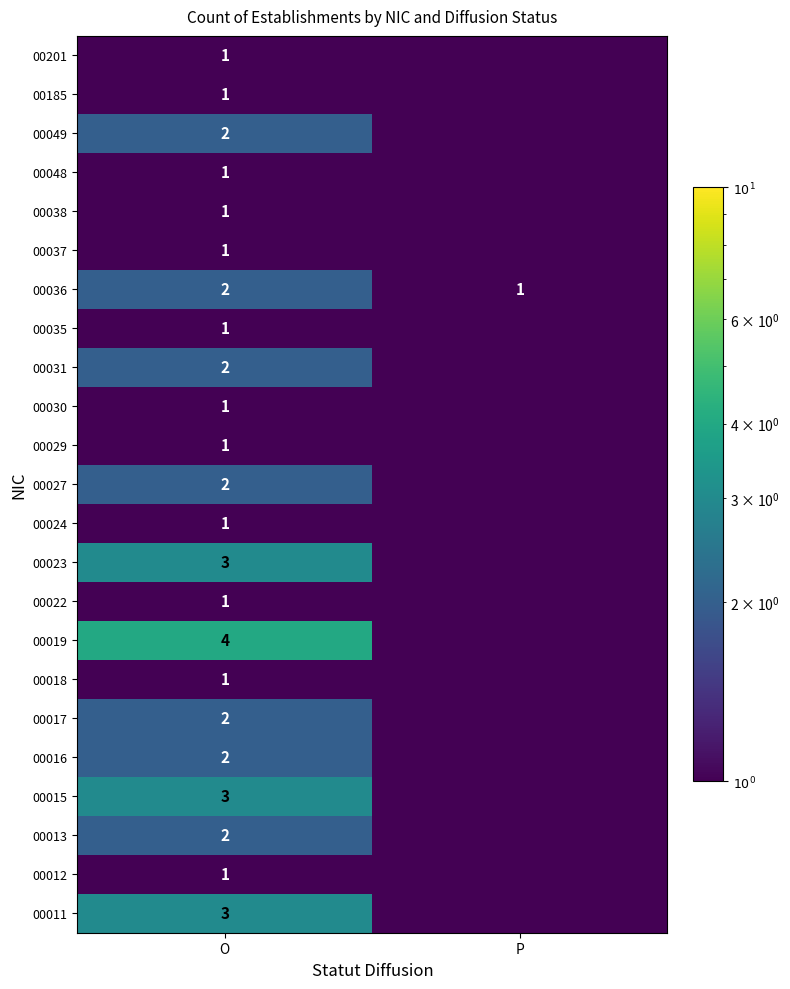

What is the total value across all series at O?

39.0